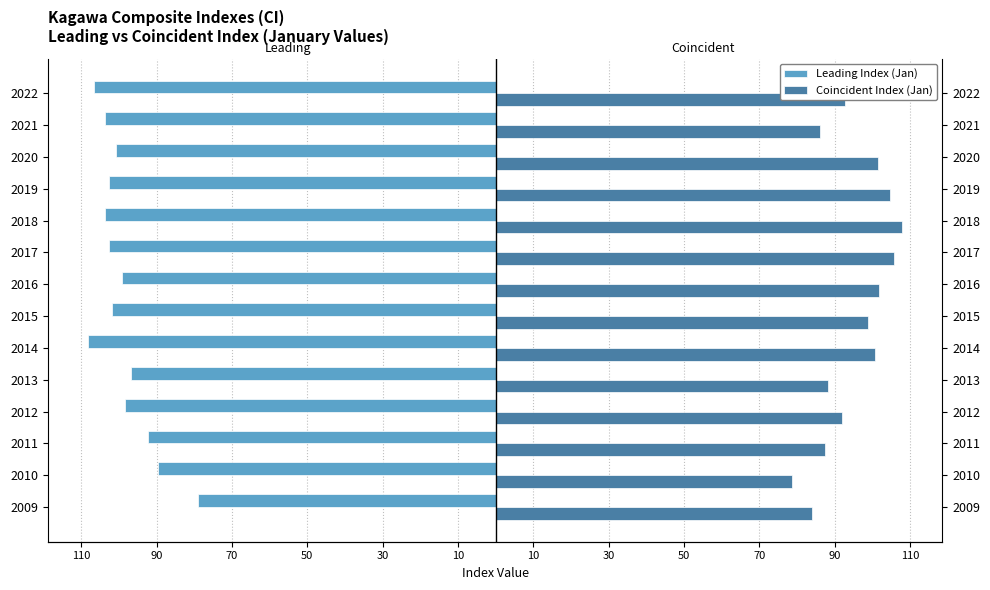

True or false: Coincident Index (Jan) has a value of 51.1 at 2017.

False